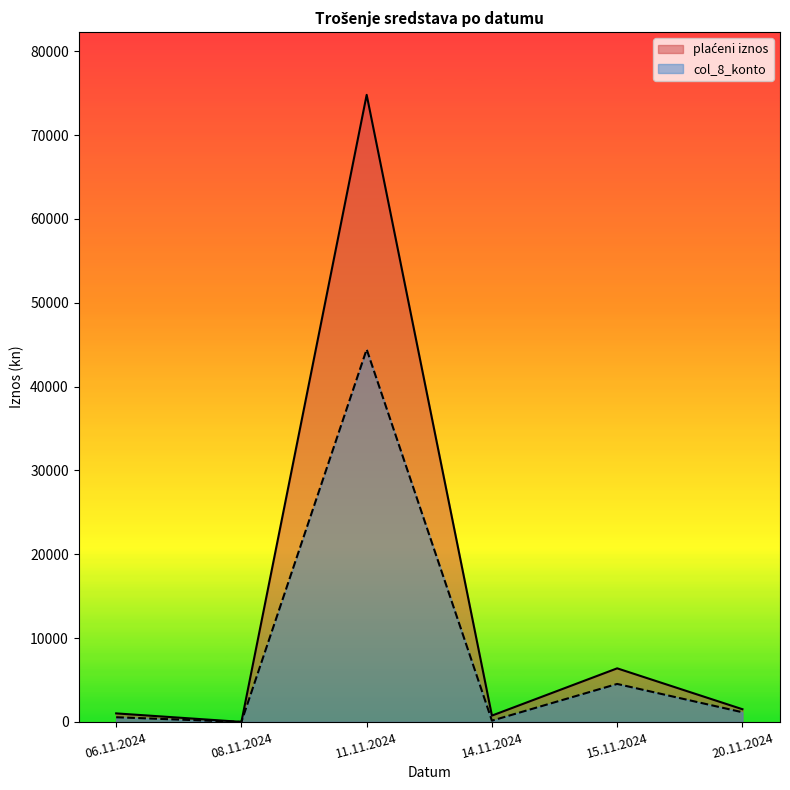

Rank the categories by col_8_konto value from highest to lowest.

11.11.2024, 15.11.2024, 20.11.2024, 06.11.2024, 14.11.2024, 08.11.2024